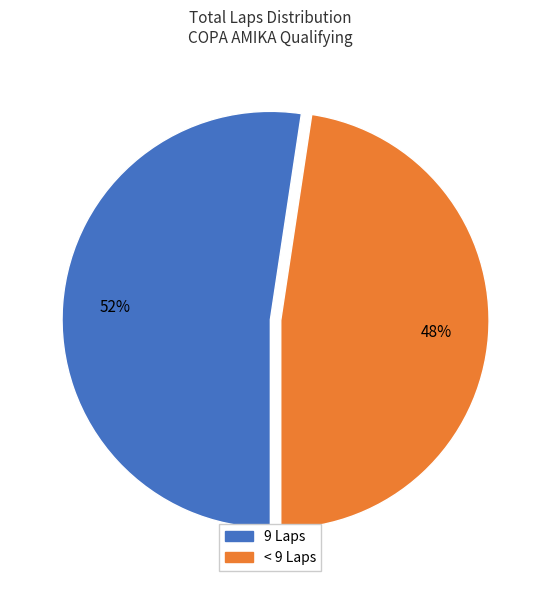

Is there any slice that represents more than half of the pie?

Yes